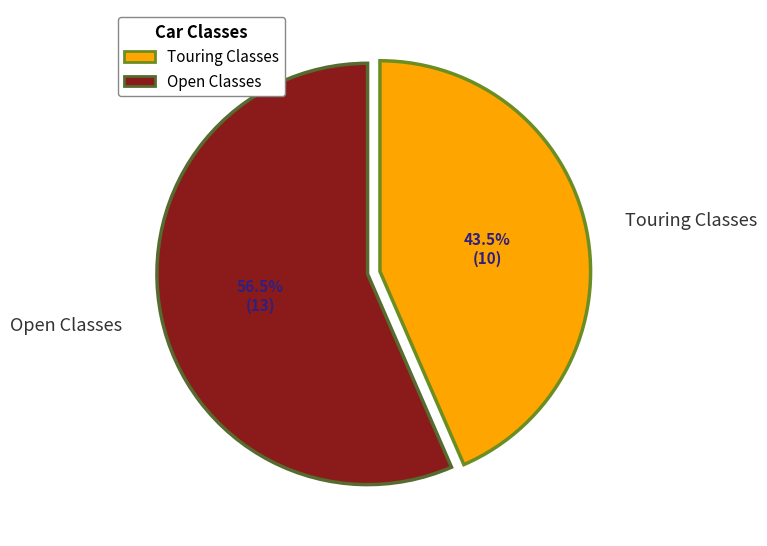

Rank the categories by value from lowest to highest.

Touring Classes, Open Classes